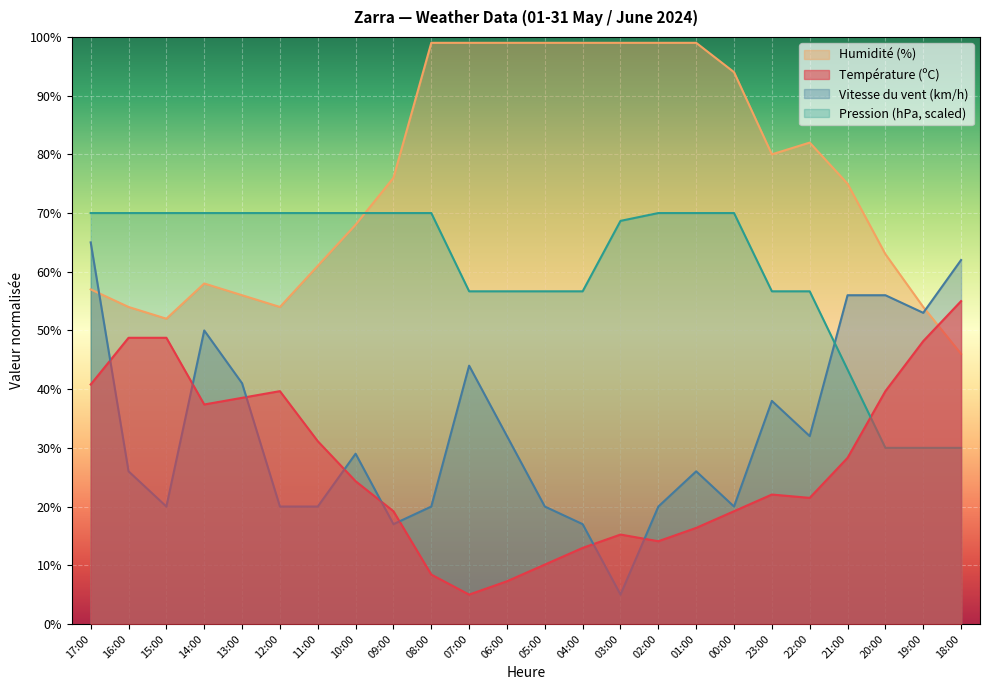

At which category is the sum across all series the highest?

17:00